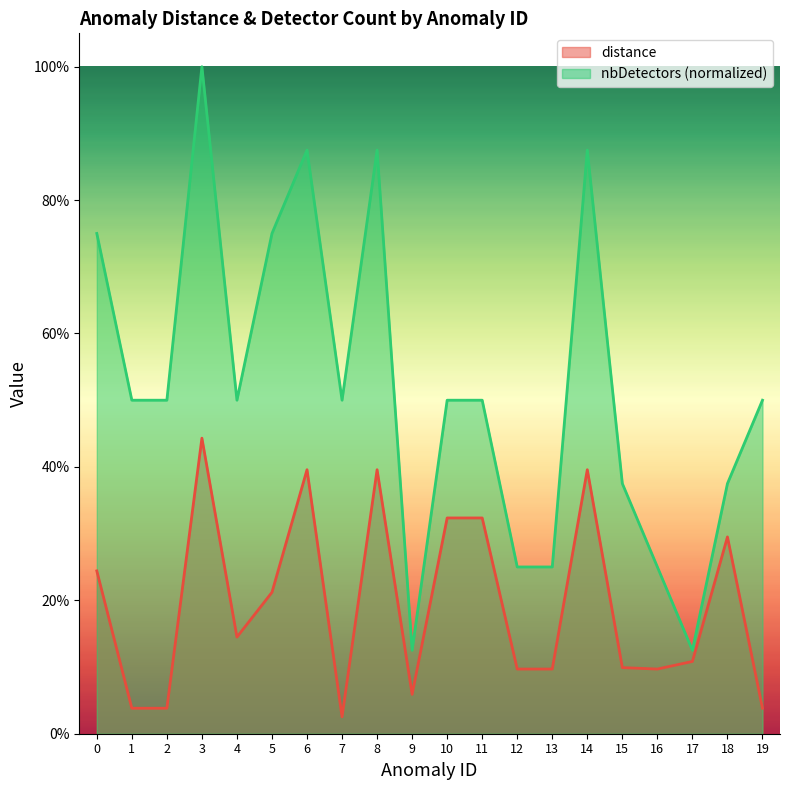

True or false: distance and nbDetectors intersect in this chart.

False